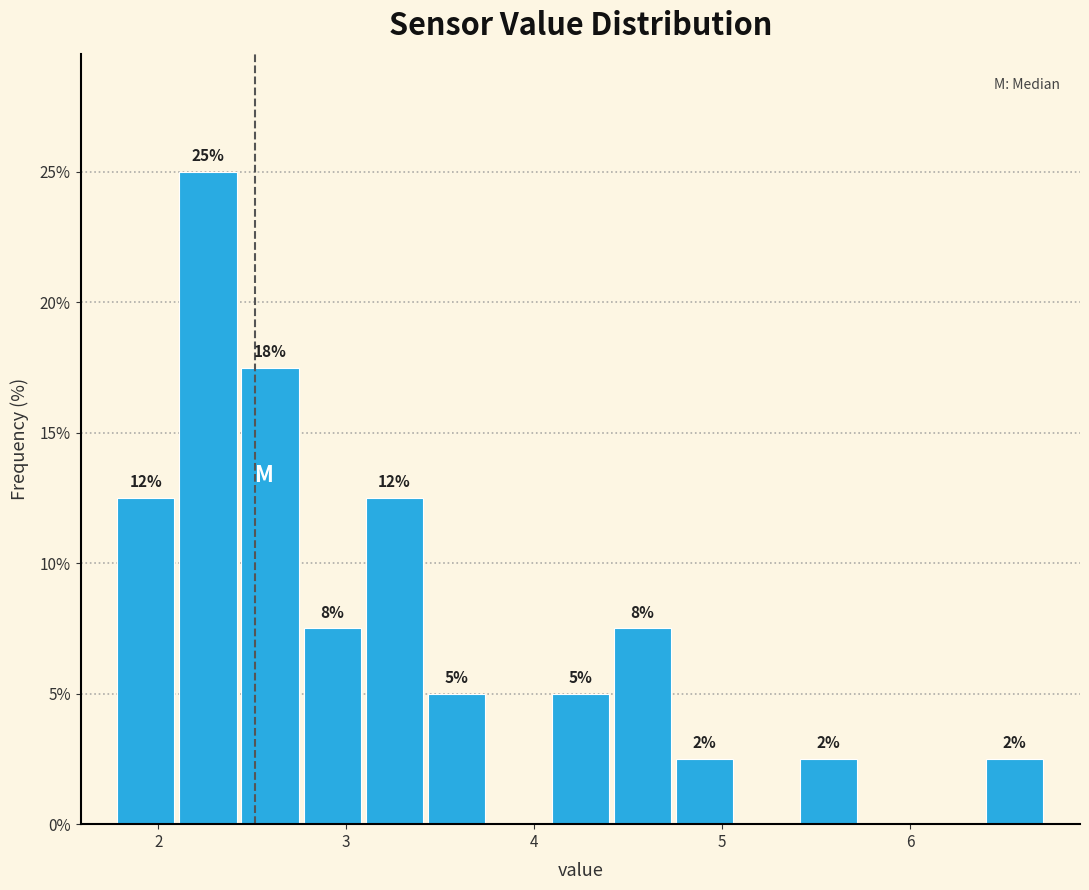

Around what value on the x-axis is the tallest bar? Give the approximate position of its centre, as read against the axis.

2.3